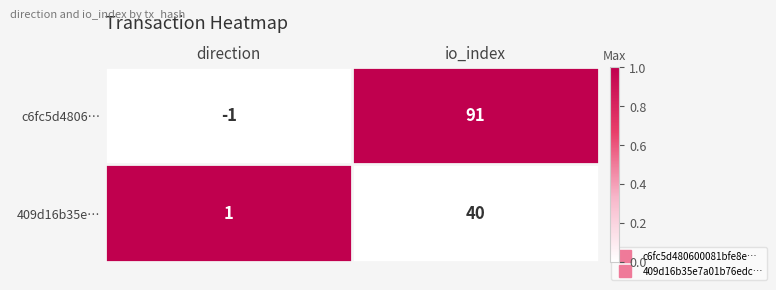

How many positive values does the c6fc5d4806… series have?

1